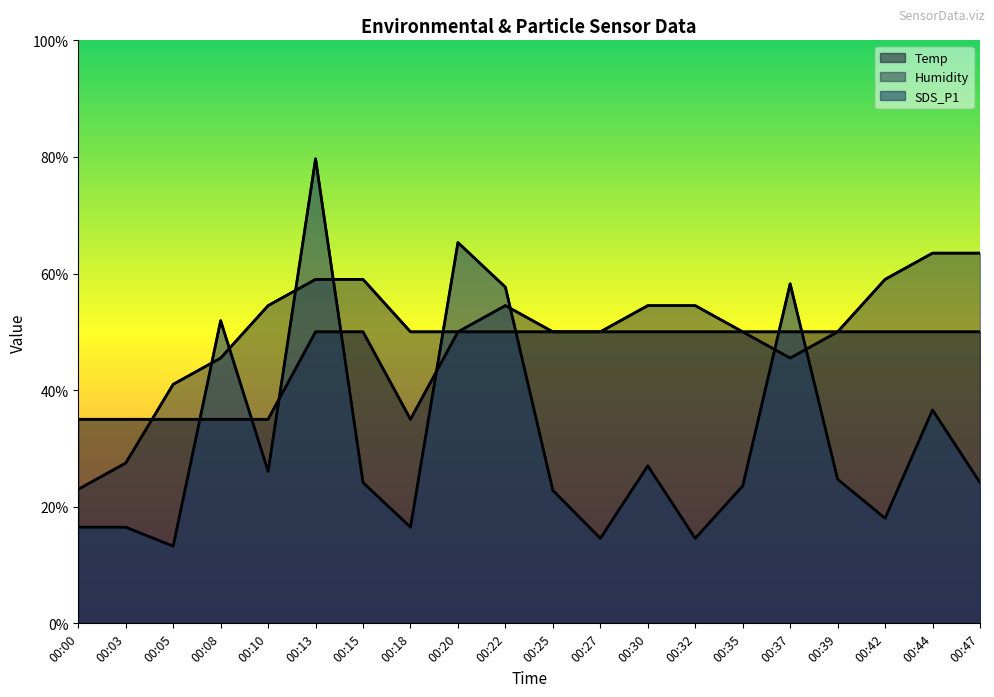

How many series are shown in this chart?

3